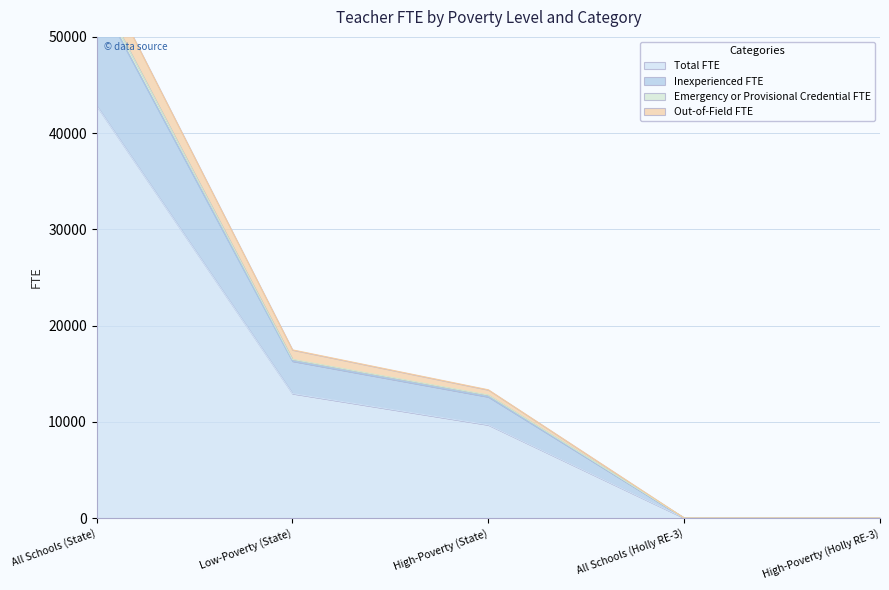

True or false: Out-of-Field FTE has a value of 24.8 at All Schools (Holly RE-3).

False